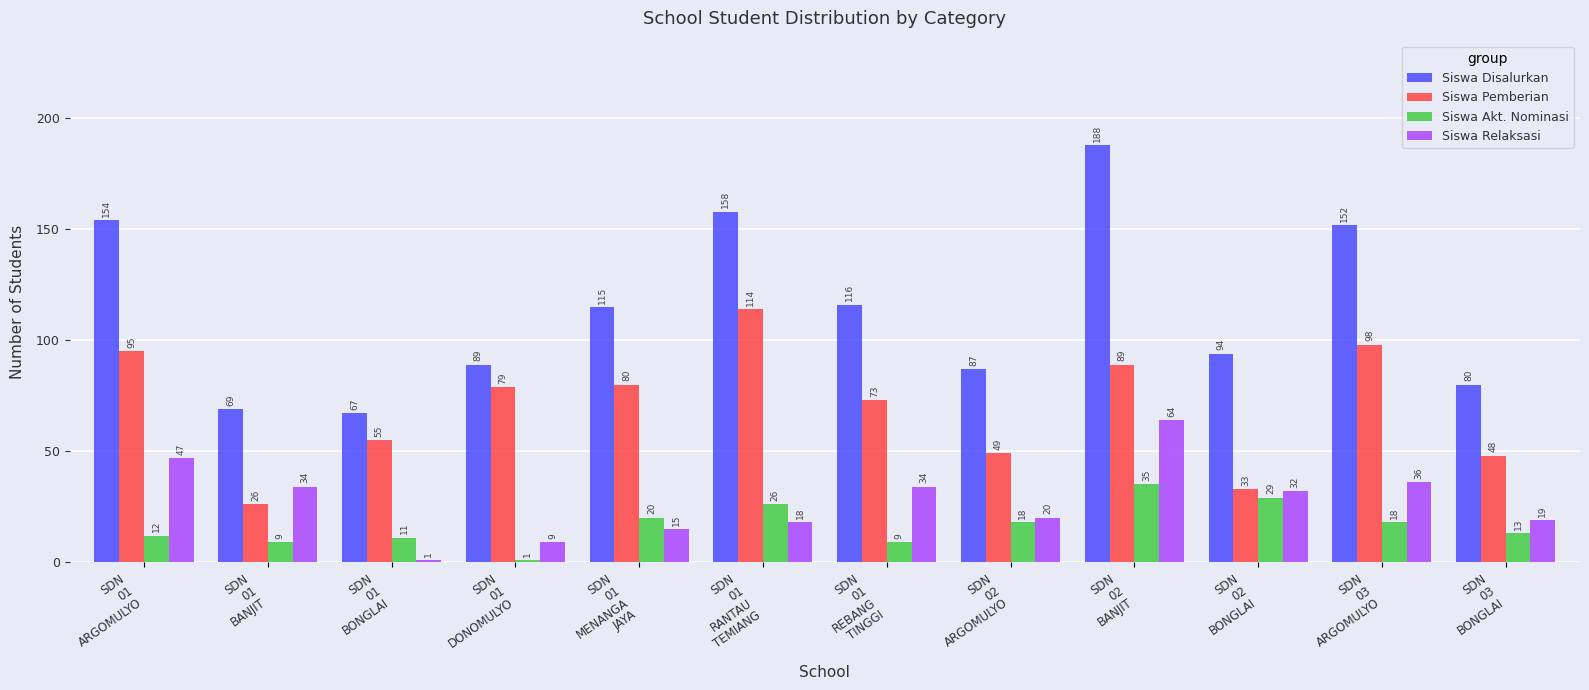

How many bars are there in total?

48